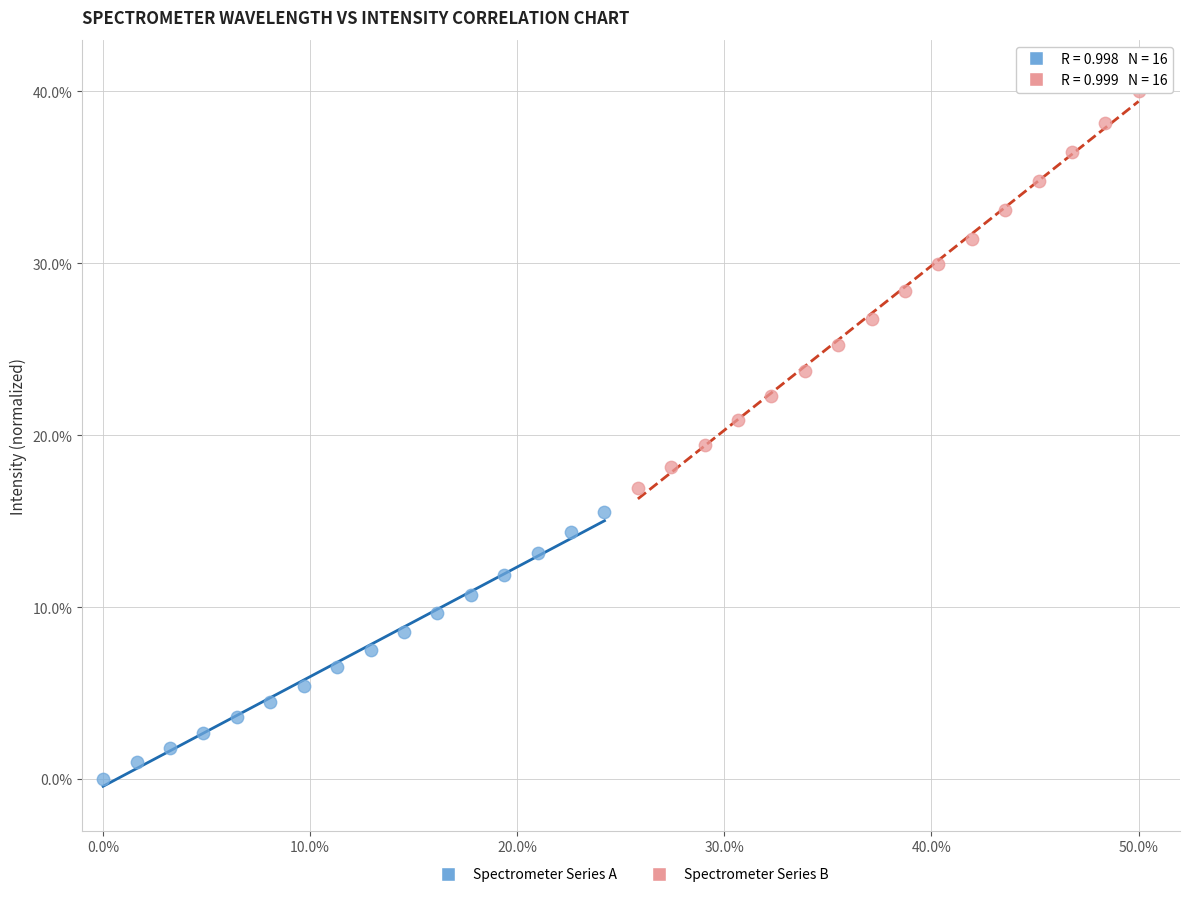

What are all the series names shown in the legend?

Spectrometer Series A, Spectrometer Series B